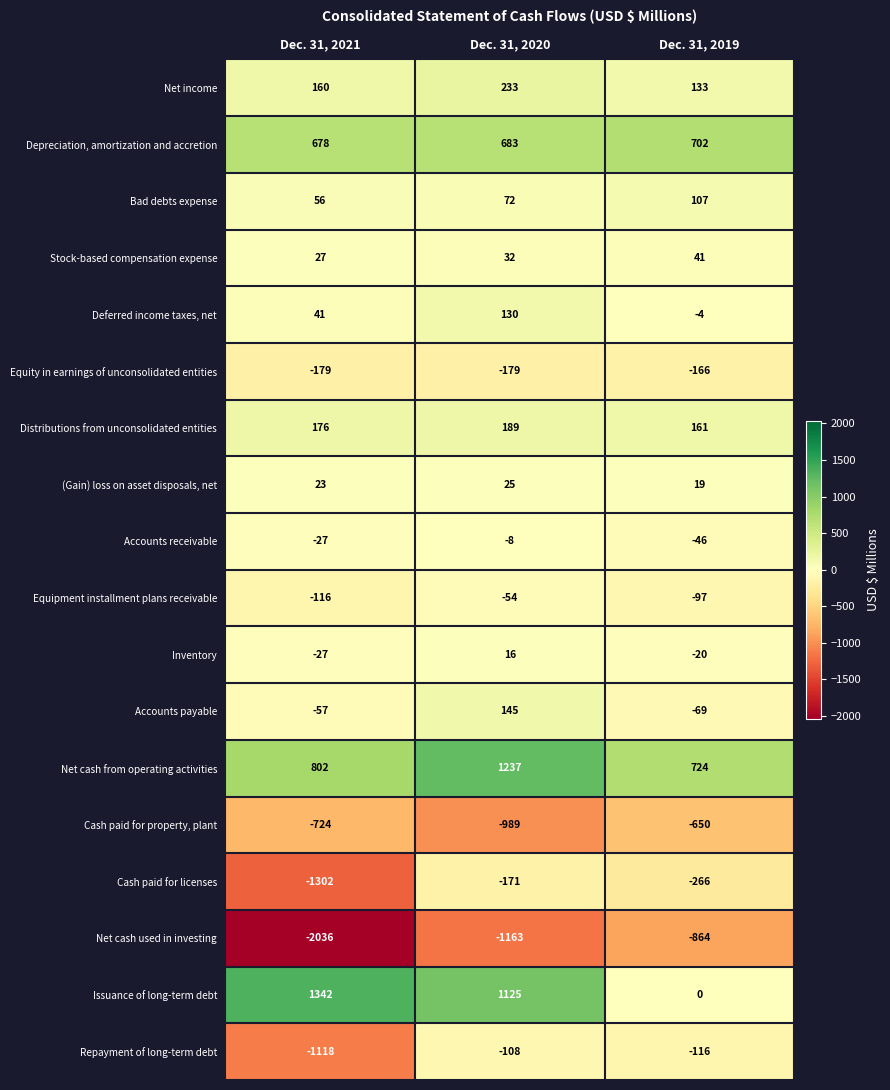

How many categories are shown in the chart?

3